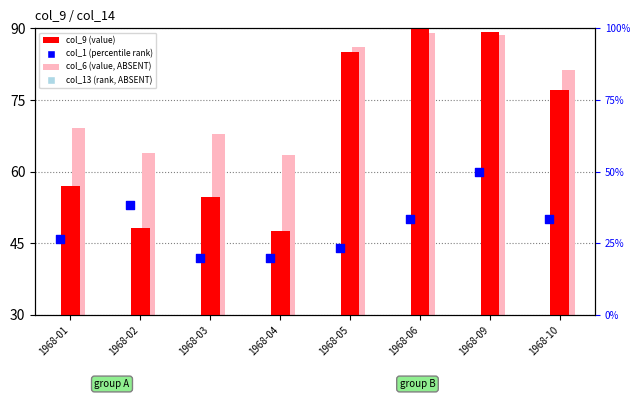

At which category is the sum across all series the highest?

1968-09